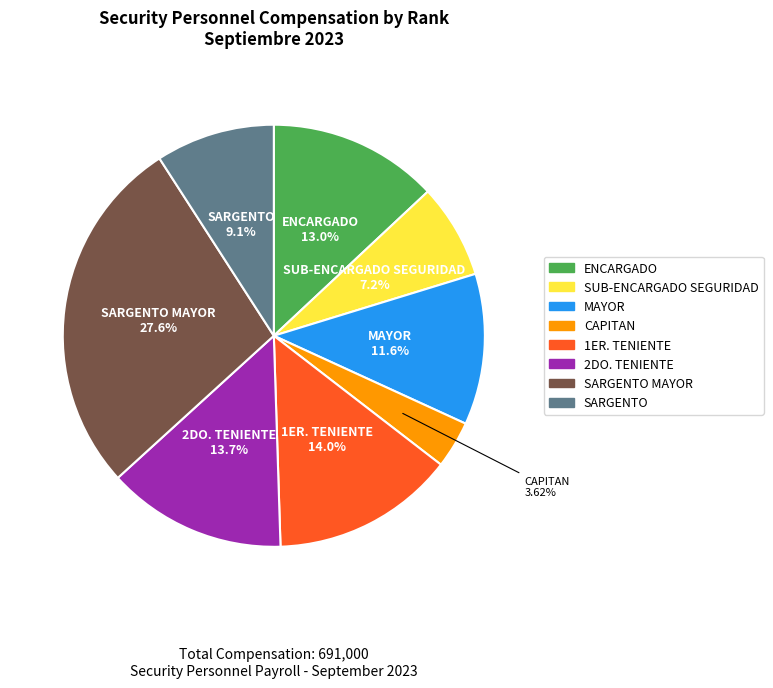

Does any single category account for the majority?

No